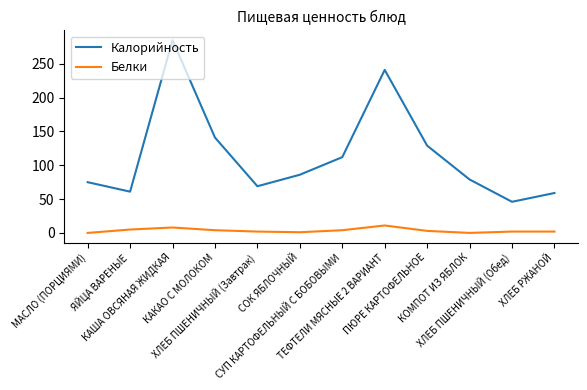

True or false: Калорийность has a value of 80 at ХЛЕБ ПШЕНИЧНЫЙ (Обед).

False